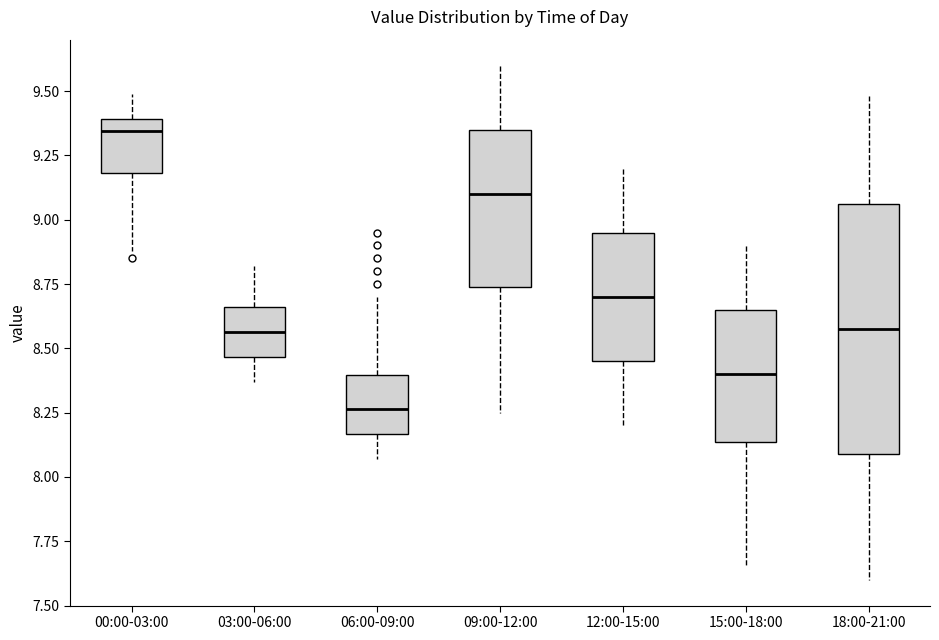

Comparing the boxes themselves (not the whiskers), which one is the tallest?

18:00-21:00